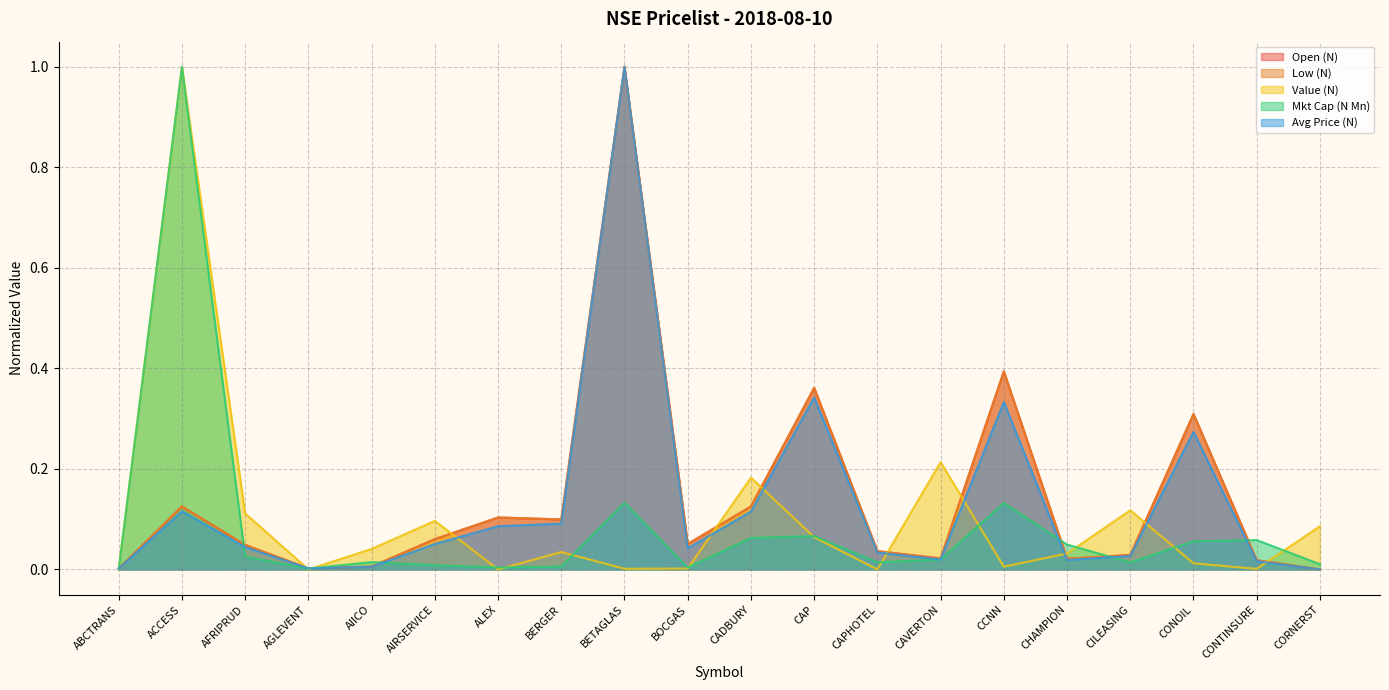

The value of Open (N) at CAP is 0.2. True or false?

False